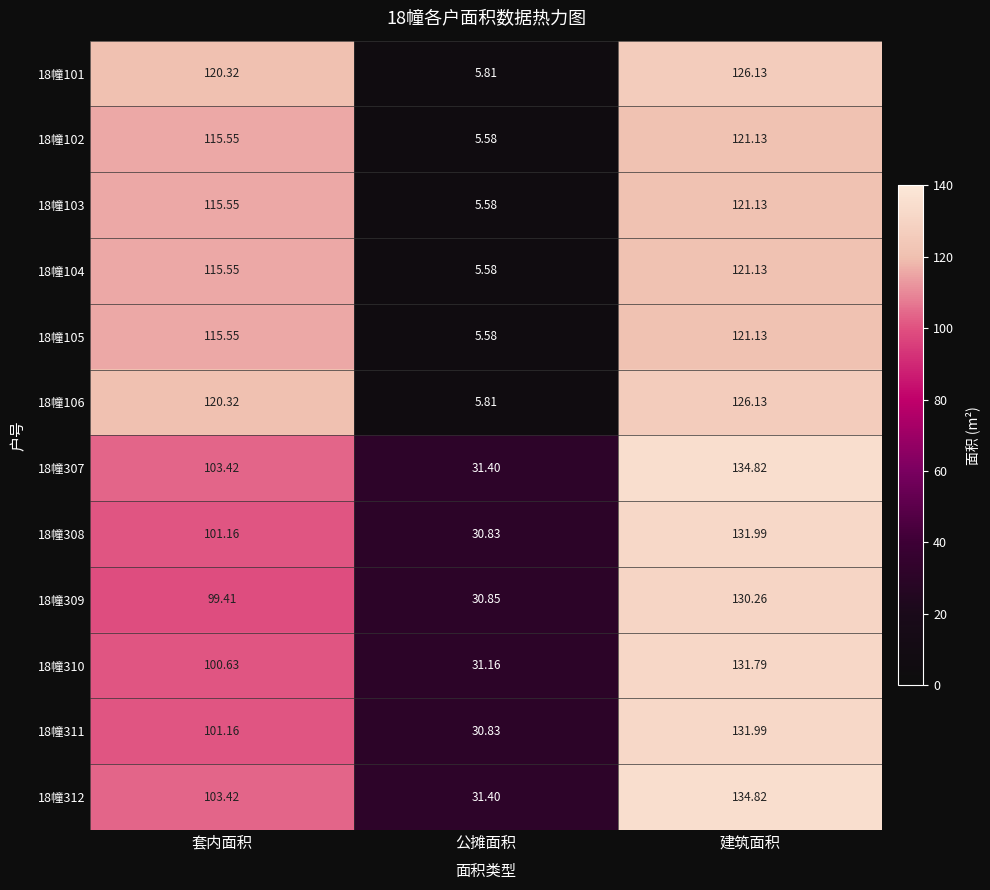

Which label corresponds to the largest value in the chart?

建筑面积